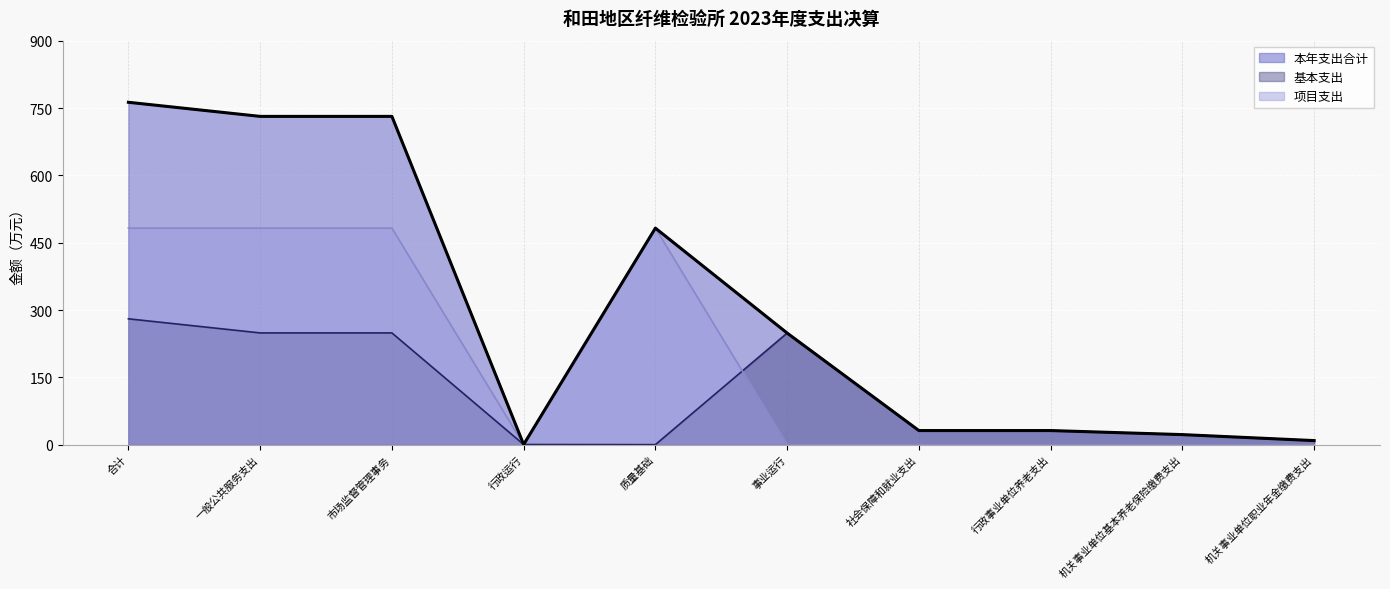

Reading right to left, list all the values displayed in this chart.

本年支出合计: 机关事业单位职业年金缴费支出=9.0	机关事业单位基本养老保险缴费支出=22.4	行政事业单位养老支出=31.4	社会保障和就业支出=31.4	事业运行=248.8	质量基础=482.7	行政运行=0.3	市场监督管理事务=731.7	一般公共服务支出=731.7	合计=763.1
基本支出: 机关事业单位职业年金缴费支出=9.0	机关事业单位基本养老保险缴费支出=22.4	行政事业单位养老支出=31.4	社会保障和就业支出=31.4	事业运行=248.8	质量基础=0.0	行政运行=0.3	市场监督管理事务=249.1	一般公共服务支出=249.1	合计=280.5
项目支出: 机关事业单位职业年金缴费支出=0.0	机关事业单位基本养老保险缴费支出=0.0	行政事业单位养老支出=0.0	社会保障和就业支出=0.0	事业运行=0.0	质量基础=482.7	行政运行=0.0	市场监督管理事务=482.7	一般公共服务支出=482.7	合计=482.7